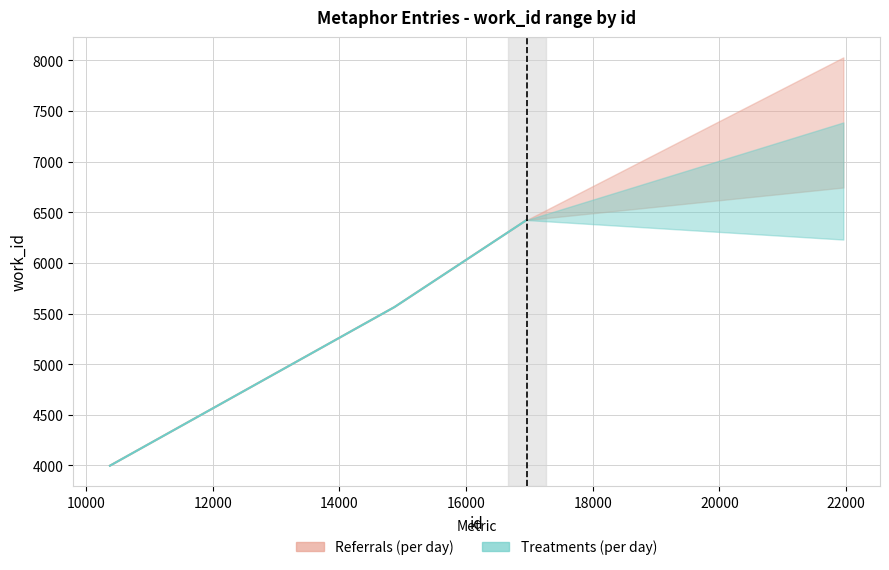

At how many categories does at least one series exceed 5377?

2